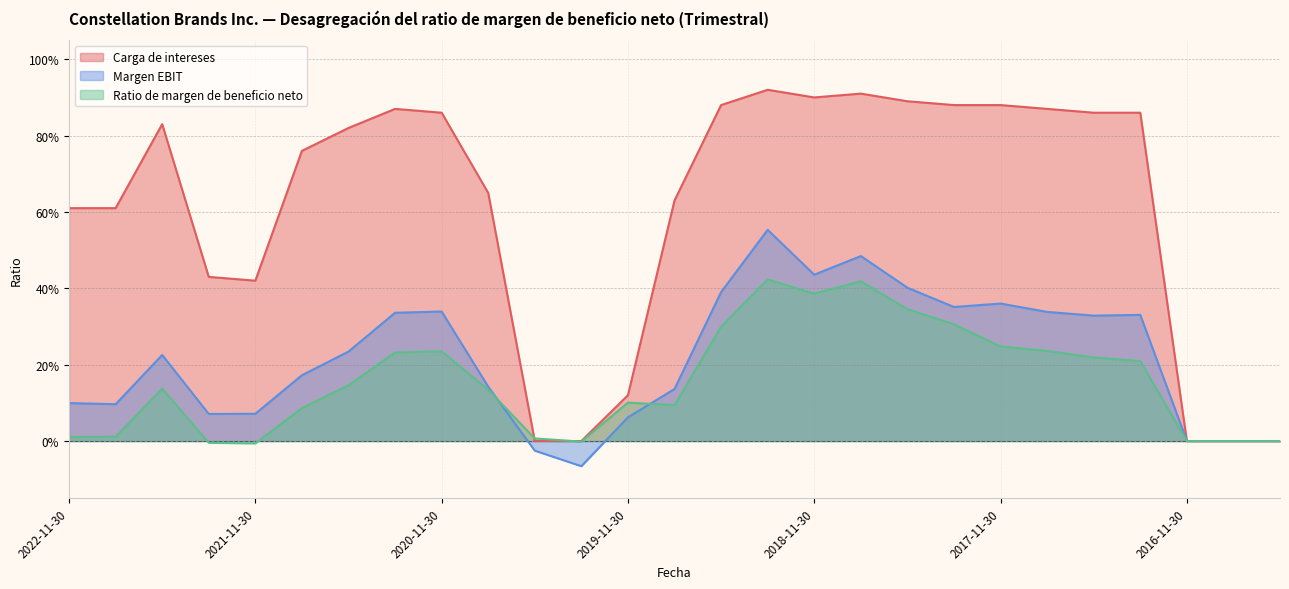

What position from the right is 2021-08-31?

22